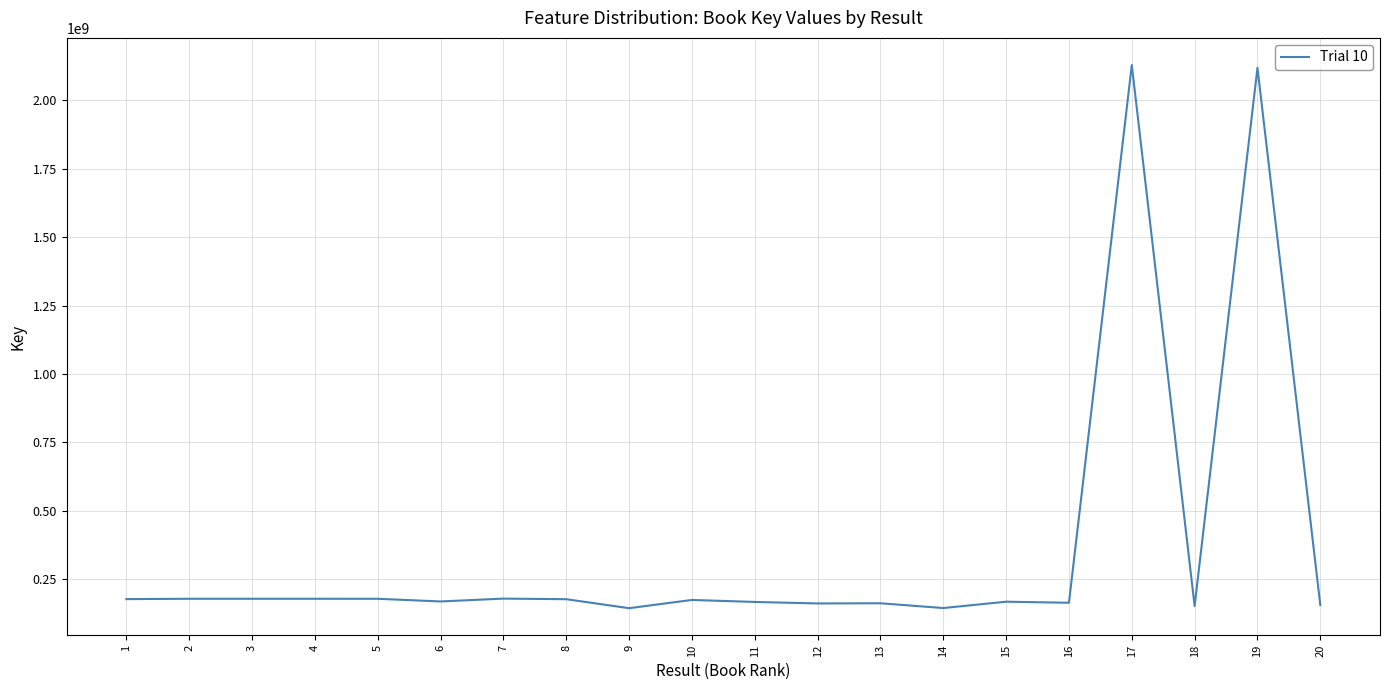

Which has a higher value, 4 or 19?

19